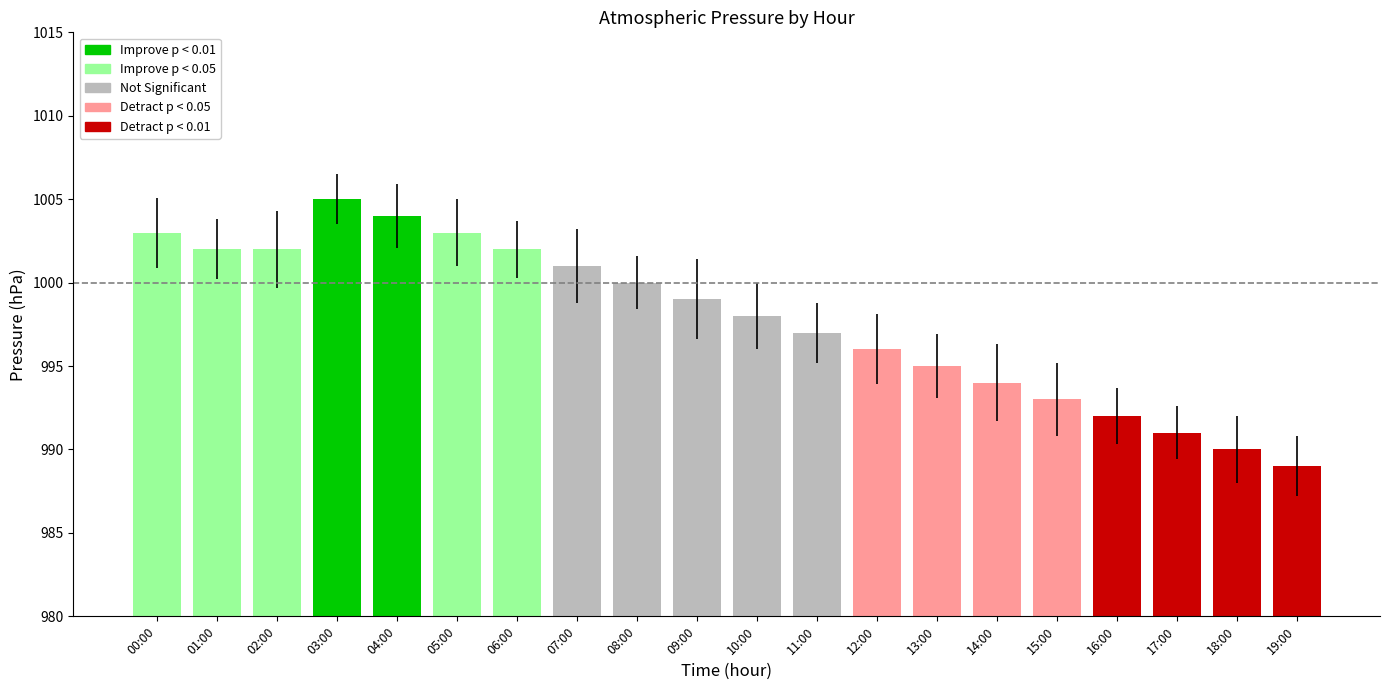

True or false: the data shows 1746 at 16:00.

False